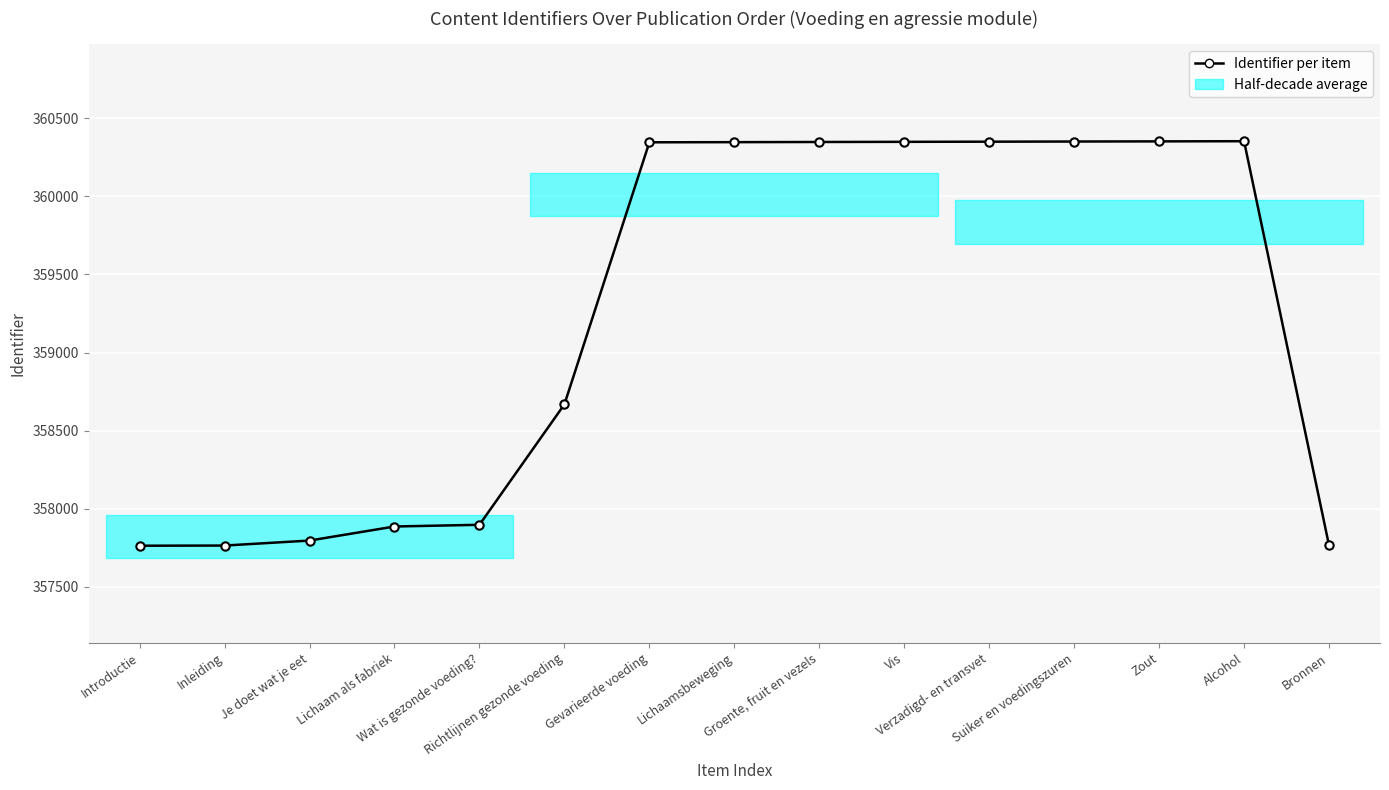

What is the label of the 7th point from the left?

Gevarieerde voeding